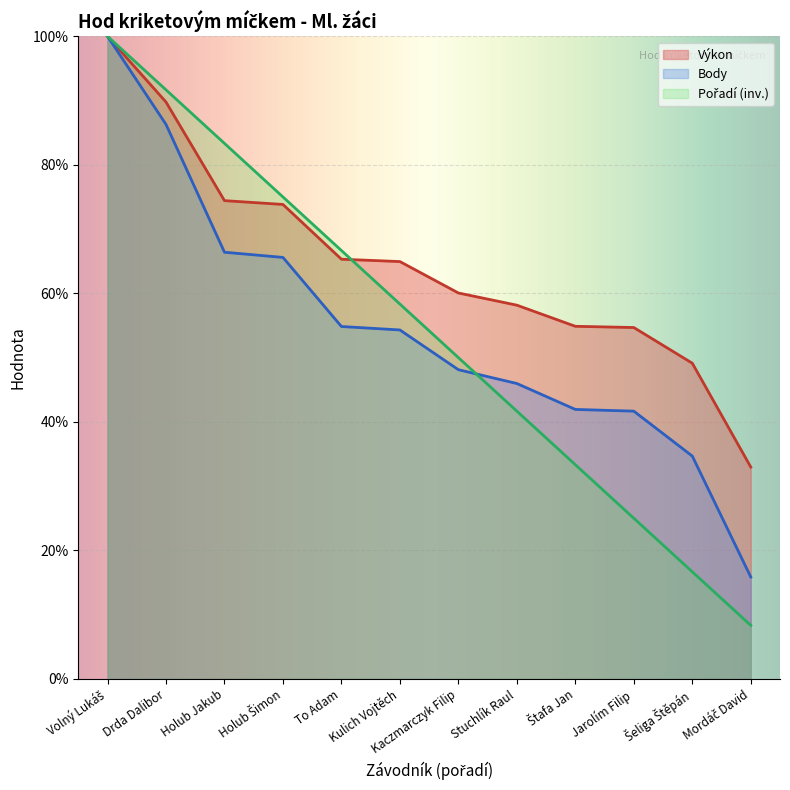

The value of Body at Štafa Jan is 64.1. True or false?

False